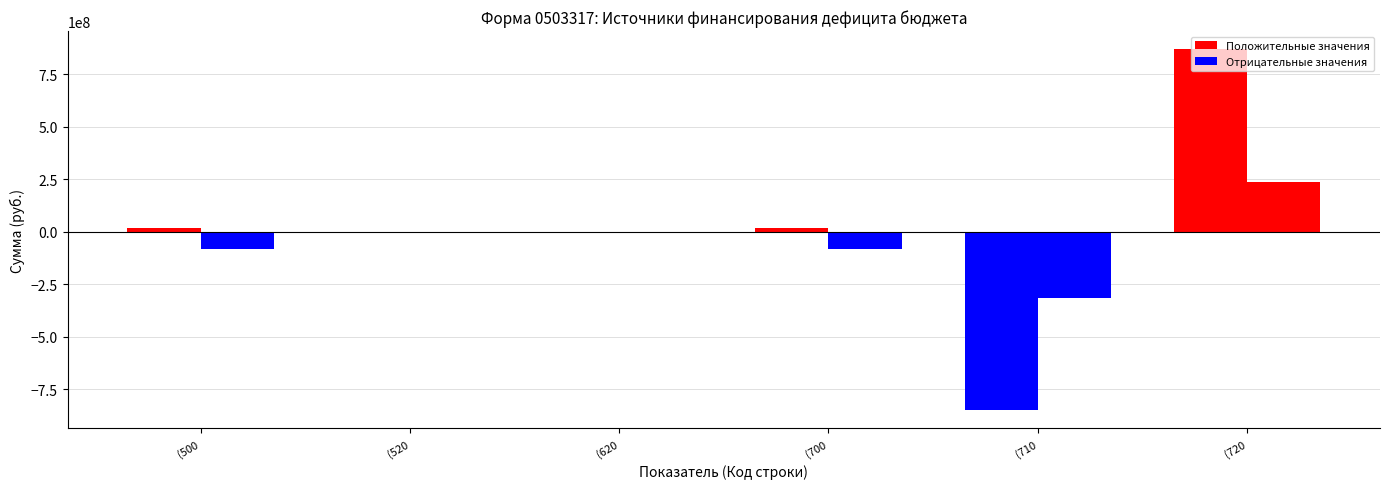

What is the highest value of the Исполнено (консол. бюджет) series?

234306459.4